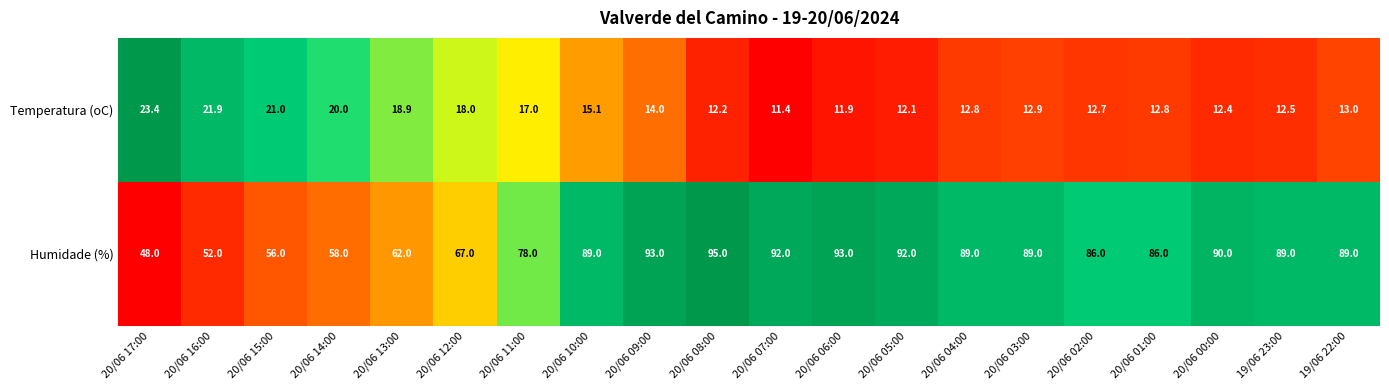

Which category has the highest value in the Temperatura (oC) series?

20/06 17:00